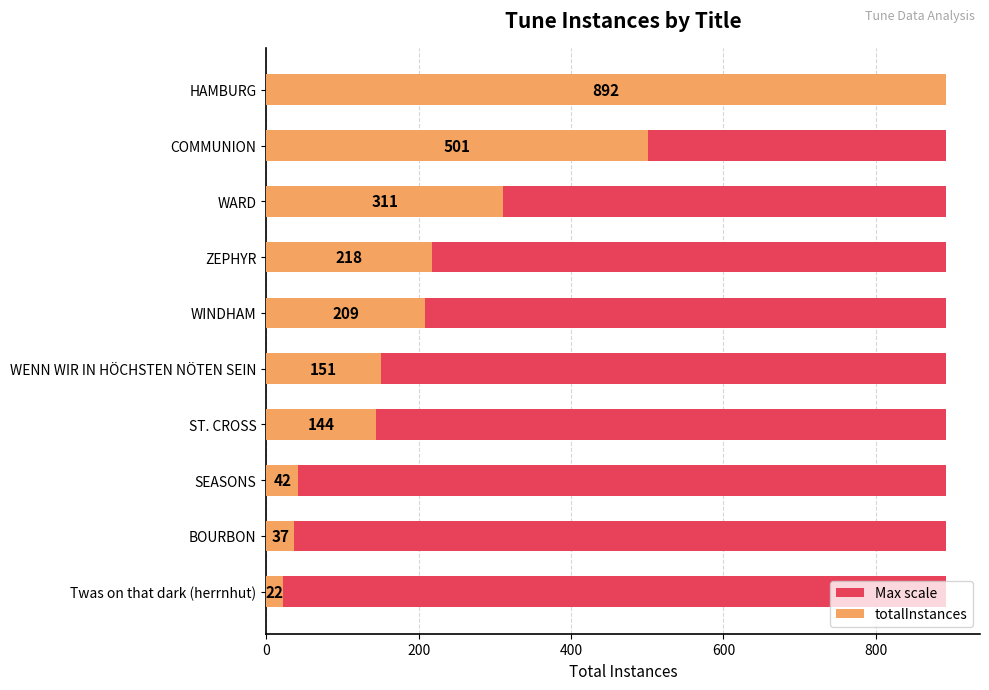

Is it true that totalInstances equals 88.4 at WINDHAM?

False